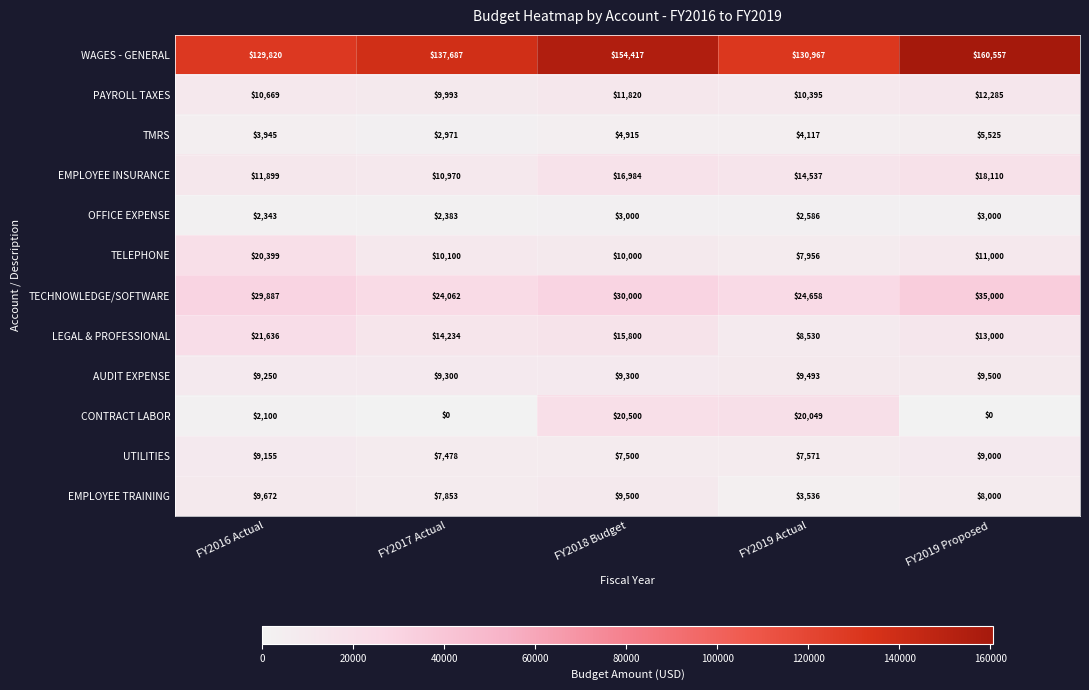

How many data points does each series have?

5